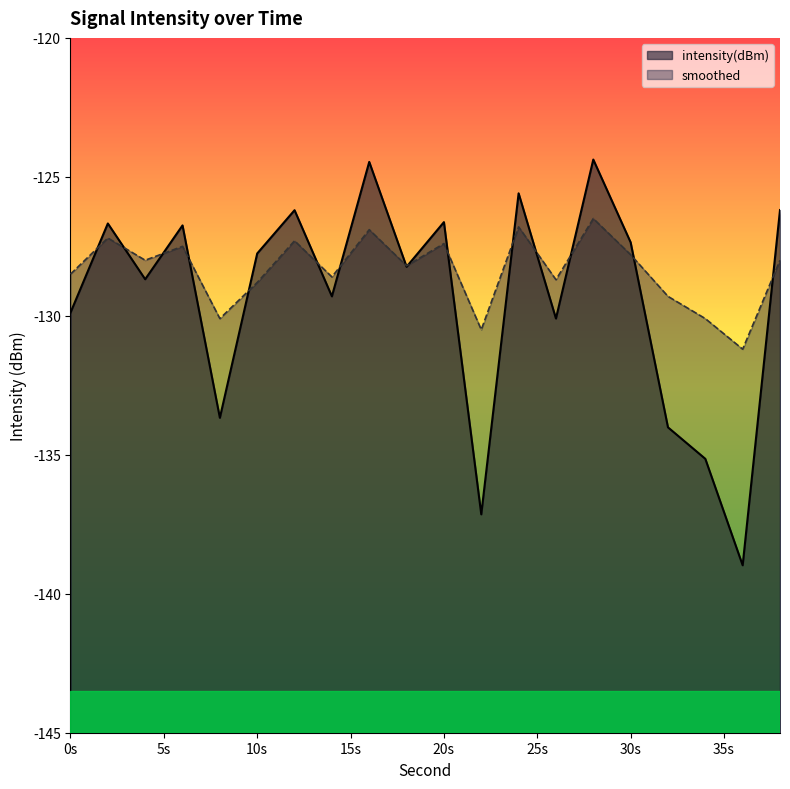

How many times do intensity(dBm) and smoothed cross each other?

15